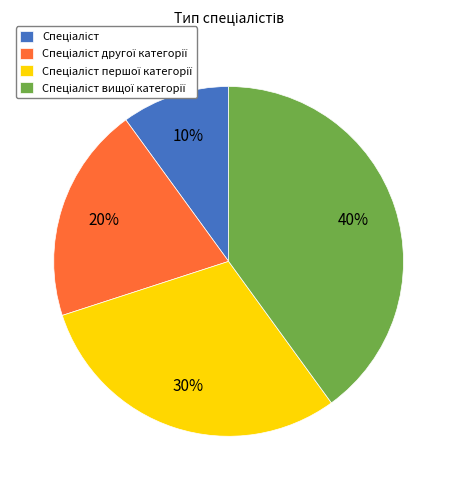

Does any single category account for the majority?

No